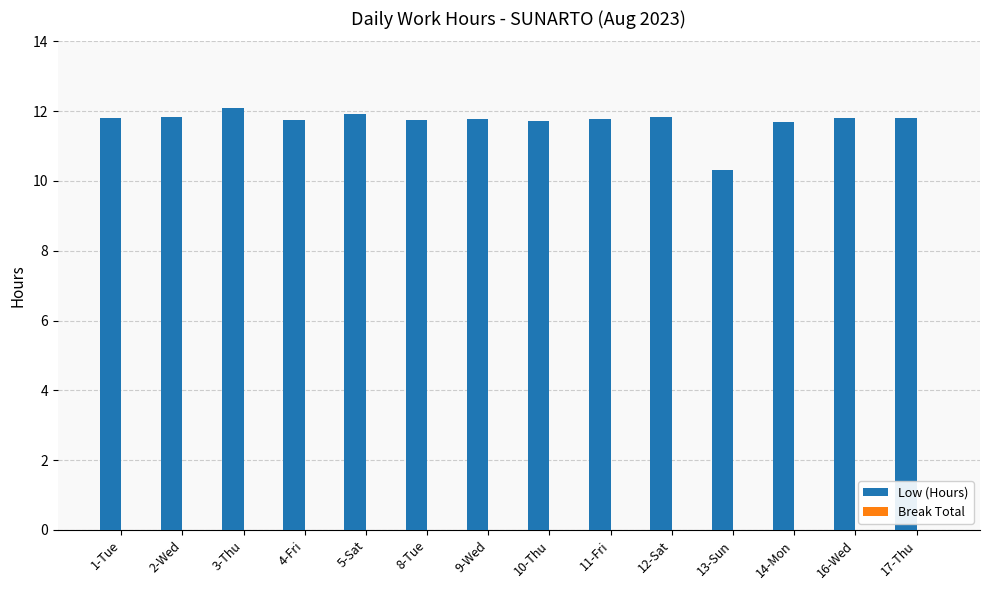

Approximately how many times larger is the value at 2-Wed compared to 10-Thu?

1.0